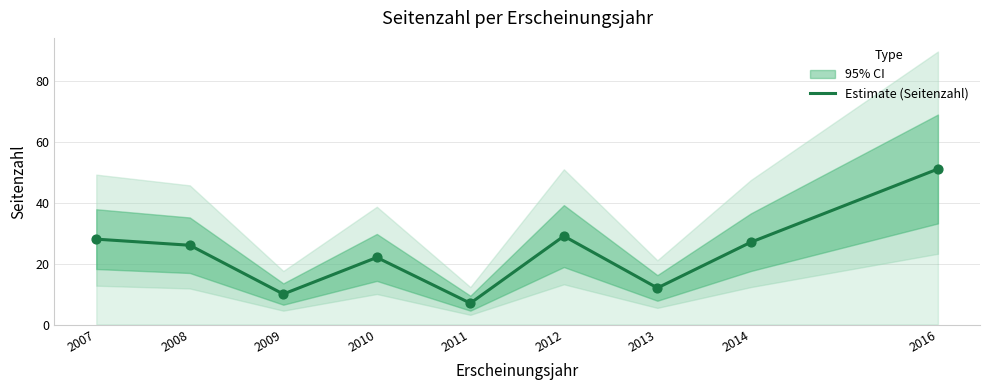

Approximately how many times larger is the value at 2012 compared to 2011?

4.1